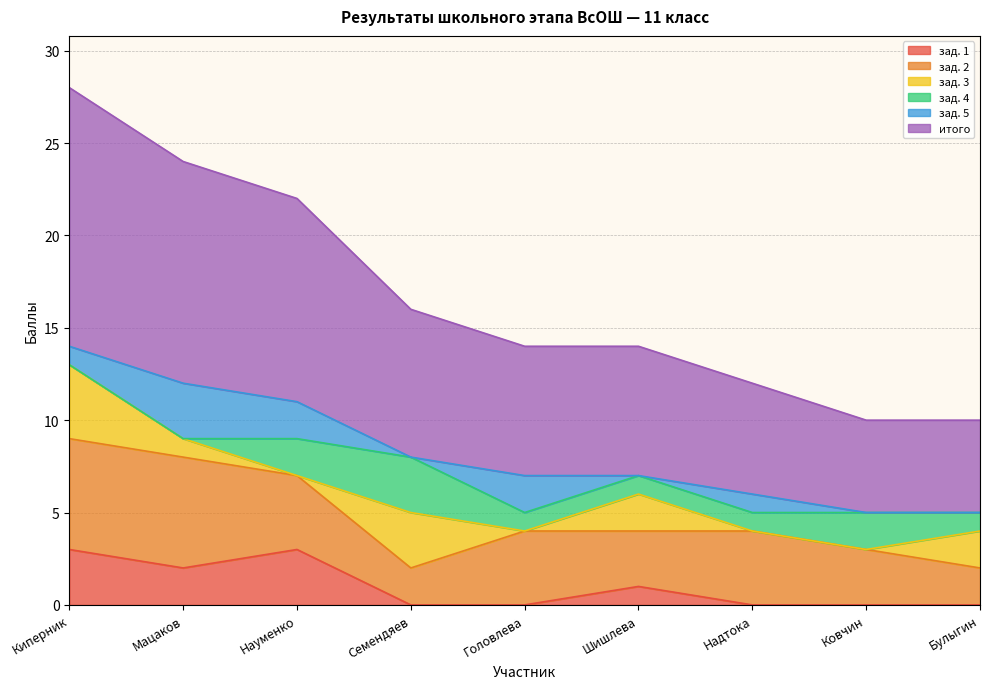

What position from the right is Булыгин?

1